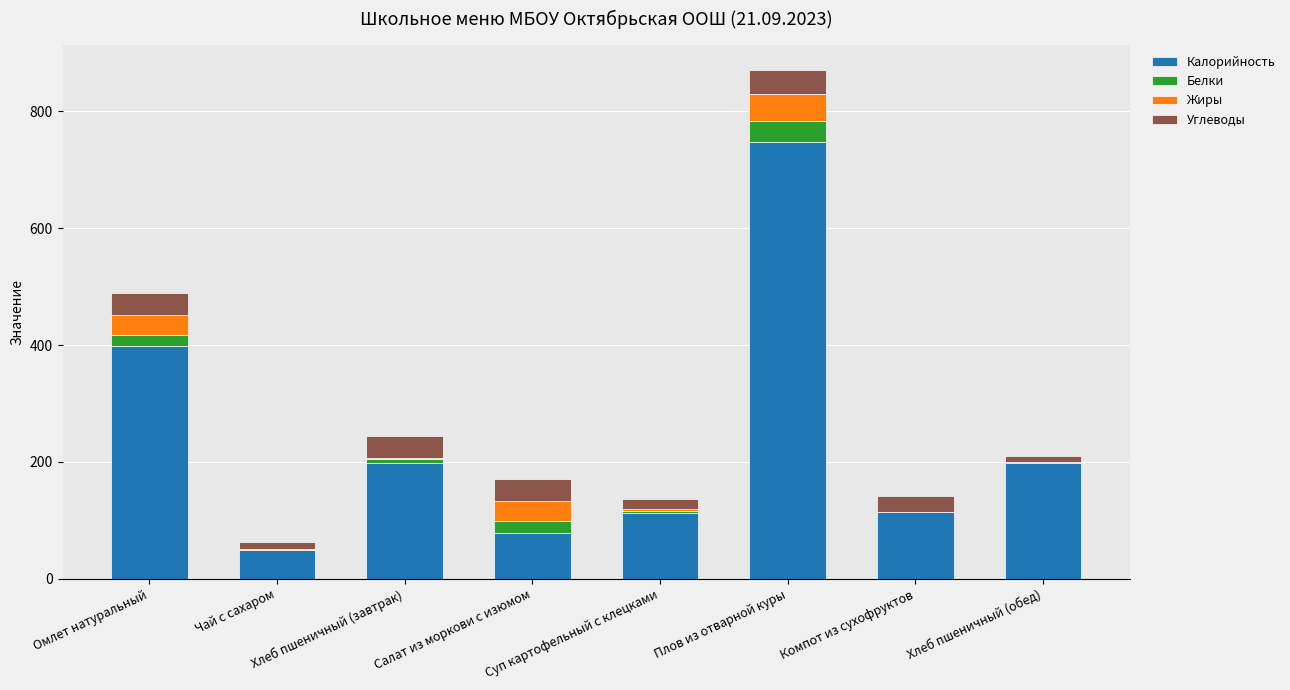

How many categories are shown in the chart?

8